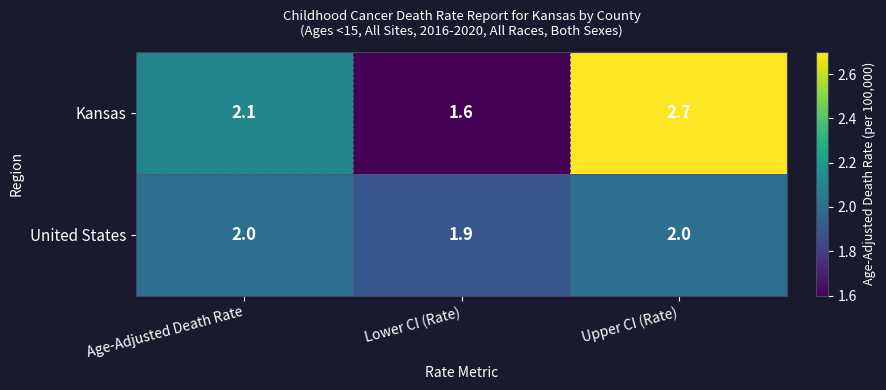

Reading left to right, what are all the values shown in this chart?

Kansas: Age-Adjusted Death Rate=2.1	Lower CI (Rate)=1.6	Upper CI (Rate)=2.7
United States: Age-Adjusted Death Rate=2.0	Lower CI (Rate)=1.9	Upper CI (Rate)=2.0